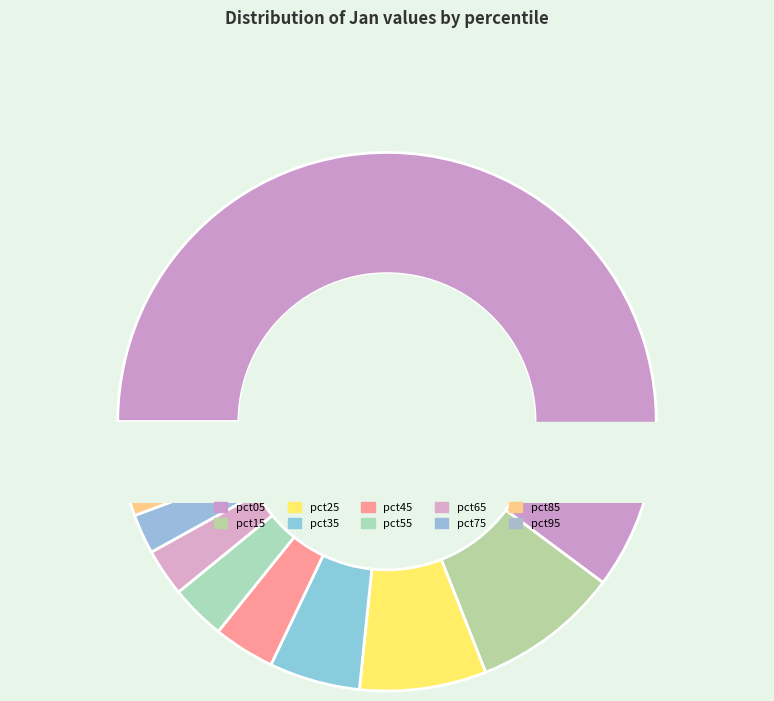

To the nearest percent, what is the average slice percentage?

10%